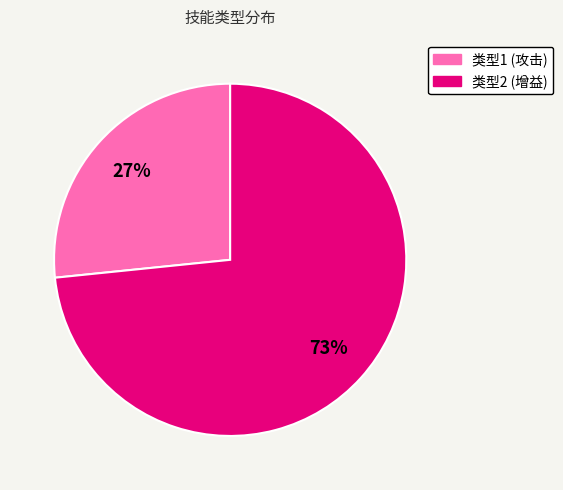

Is the sum of 类型1 (攻击) and 类型2 (增益) greater than half?

Yes